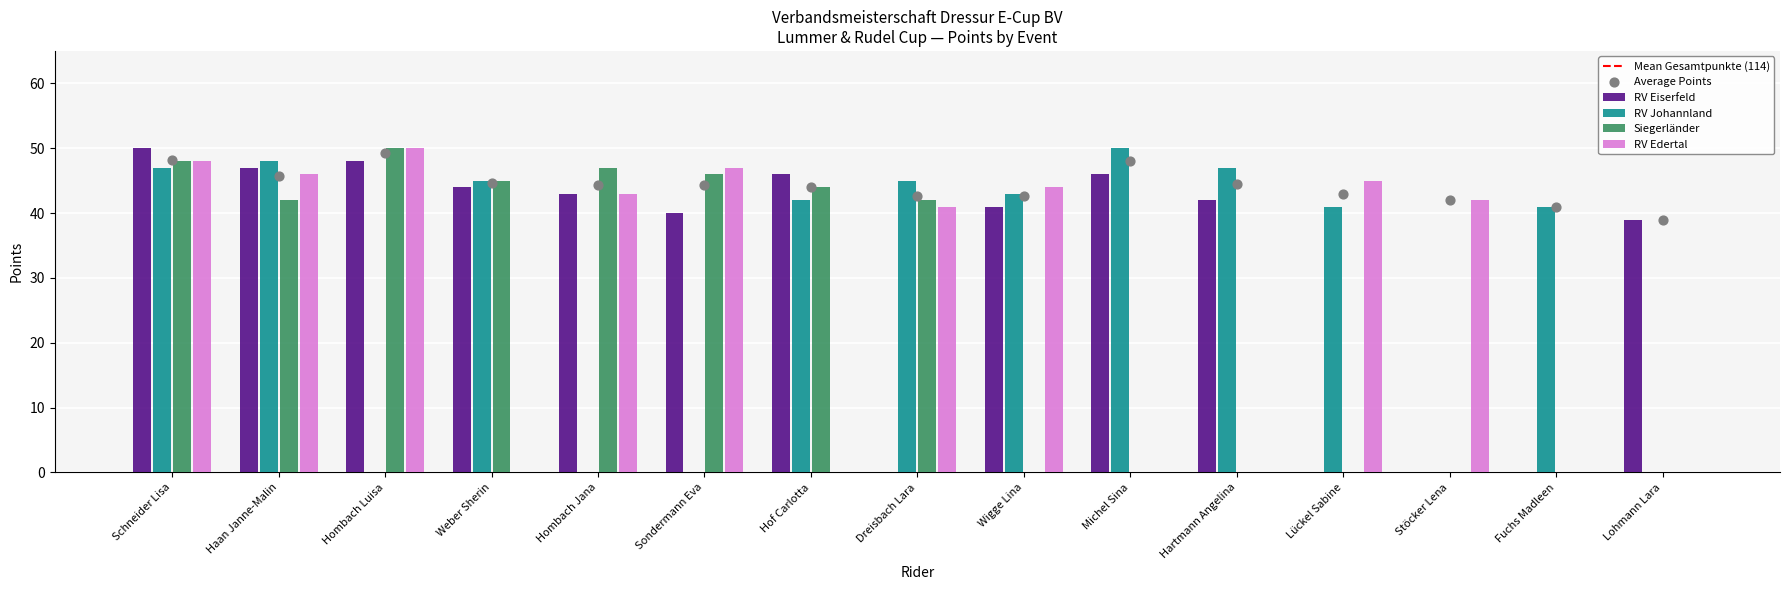

Which series has the widest spread of Y values?

RV Eiserfeld